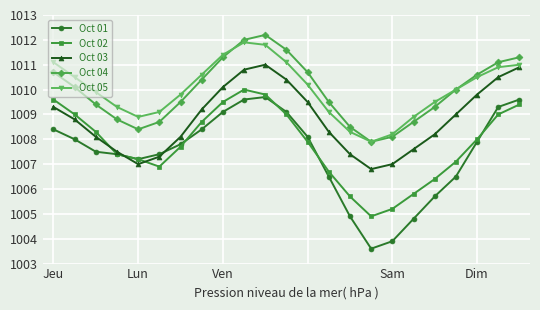

True or false: Oct 01 has more than 0 points higher than both neighbors.

True